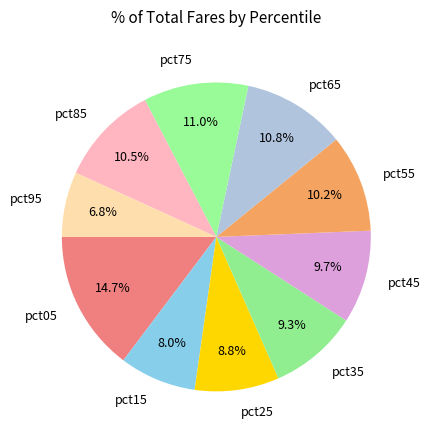

Which category has the biggest portion of the pie?

pct05